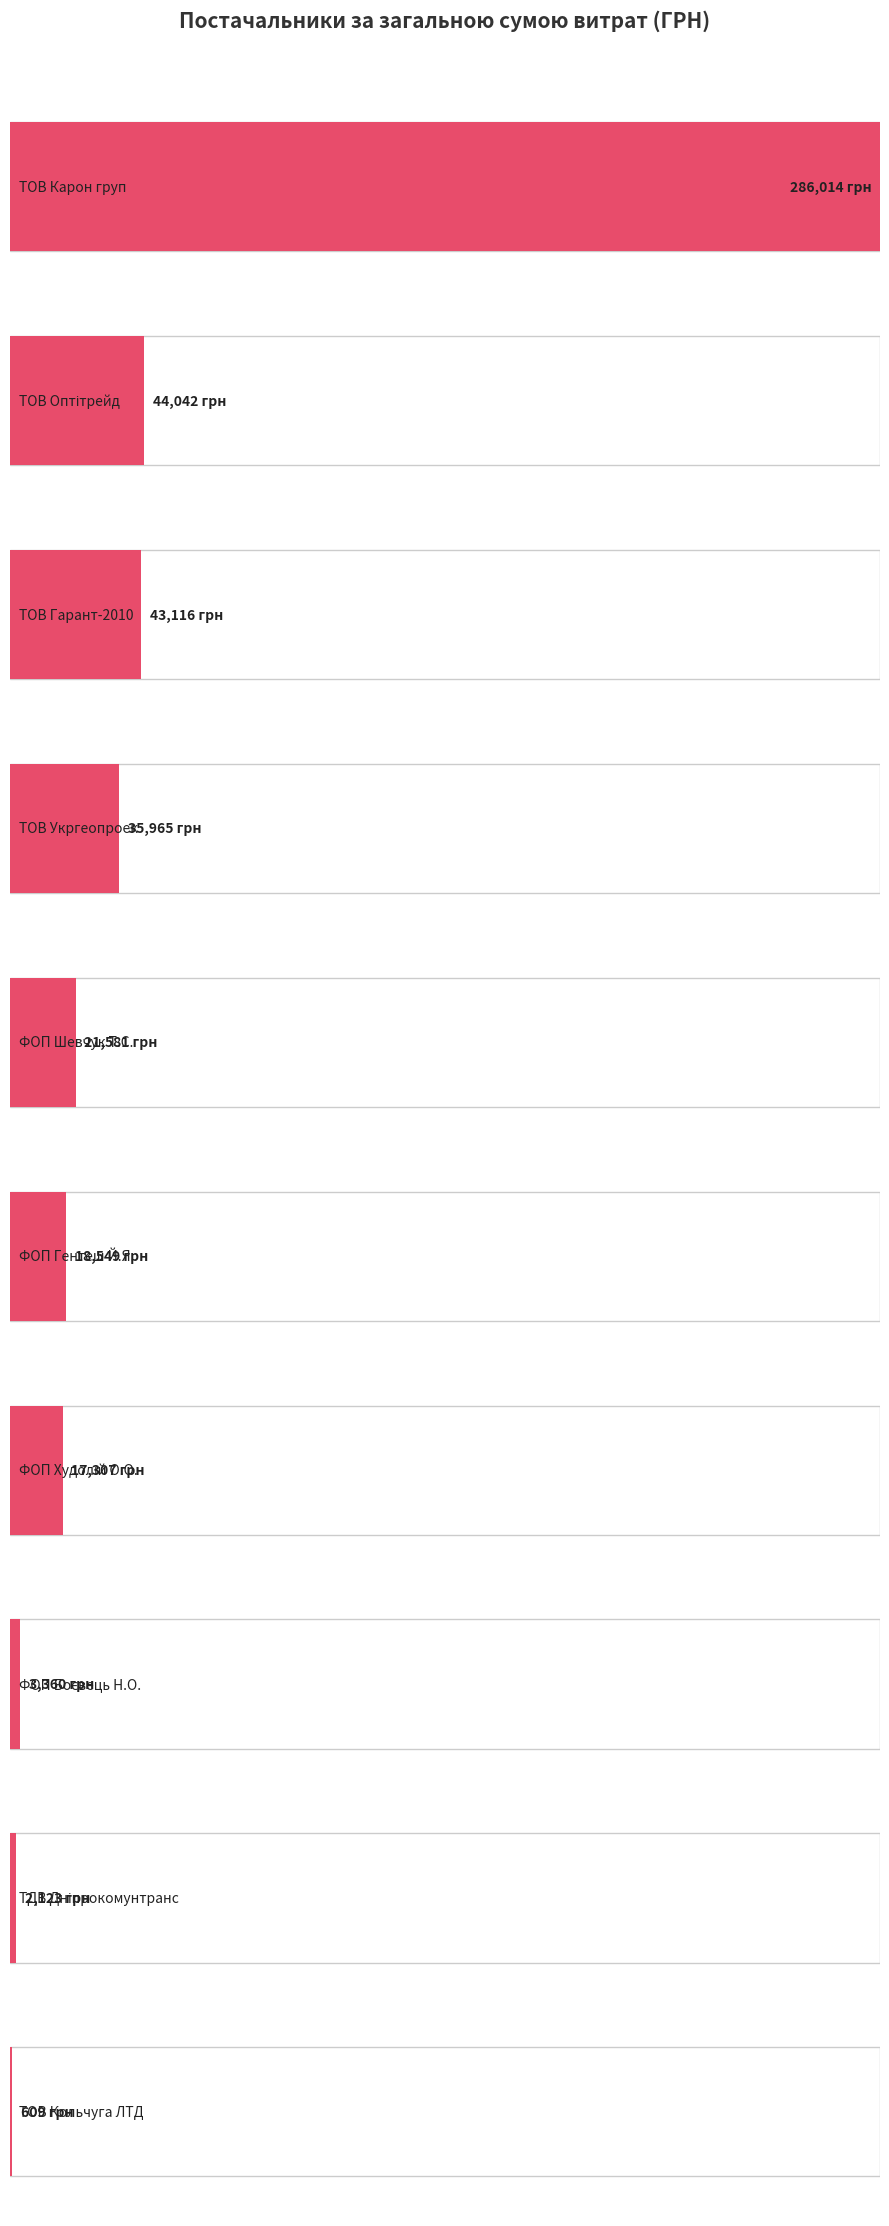

How many bars are there in total?

10